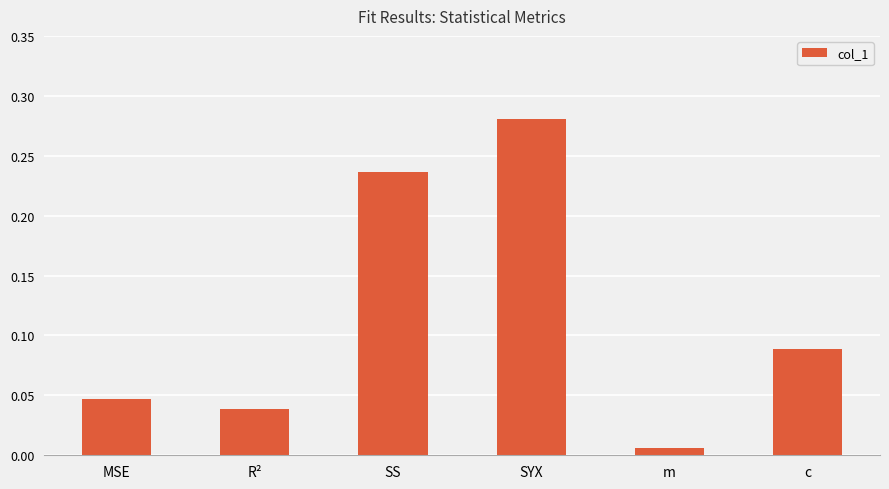

Is it true that the value at SYX is 0.4?

False